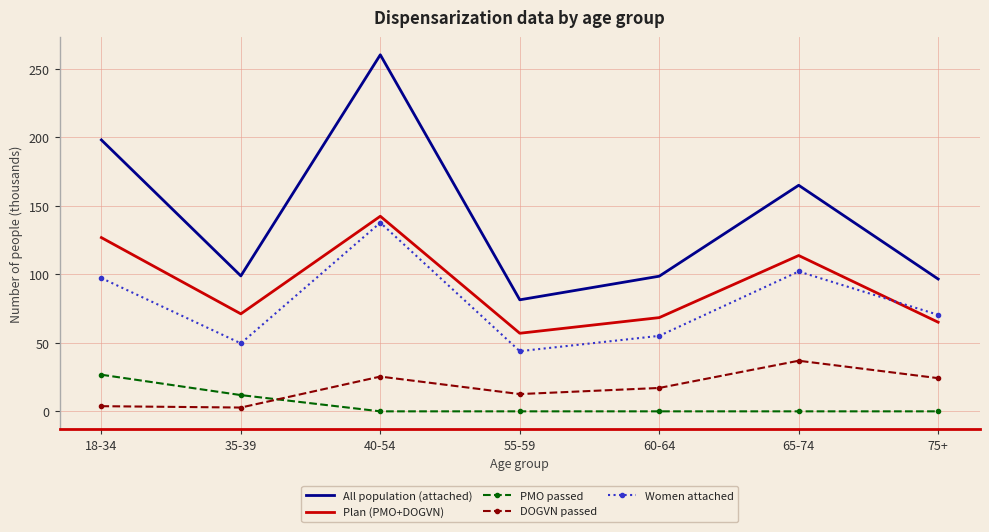

What is the difference between the maximum and minimum values in the Plan (PMO+DOGVN) series?

85.4